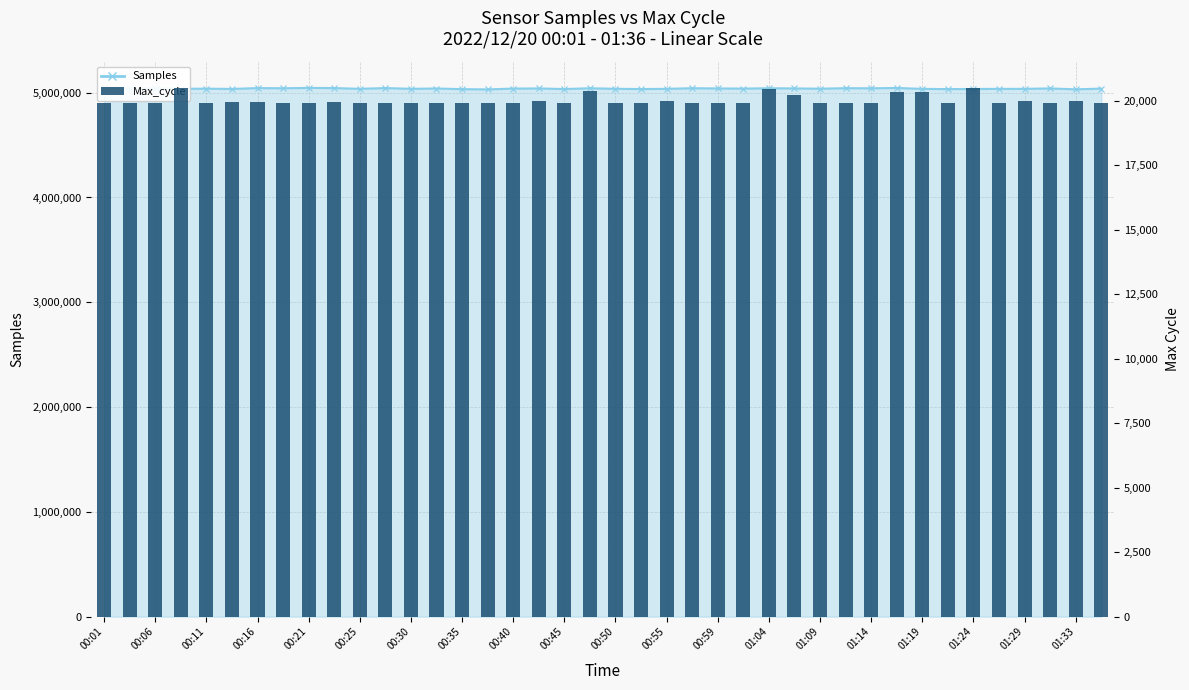

Which has a higher value, 00:35 or 00:40?

00:40